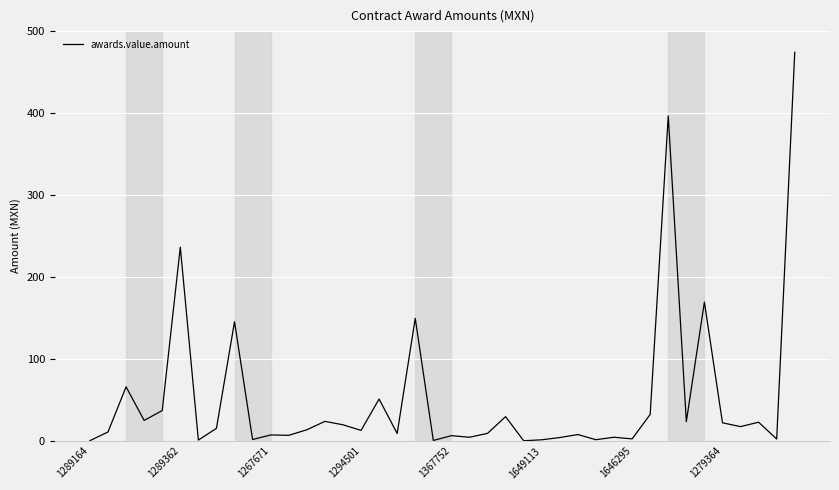

What is the maximum value shown in the chart?

474.1